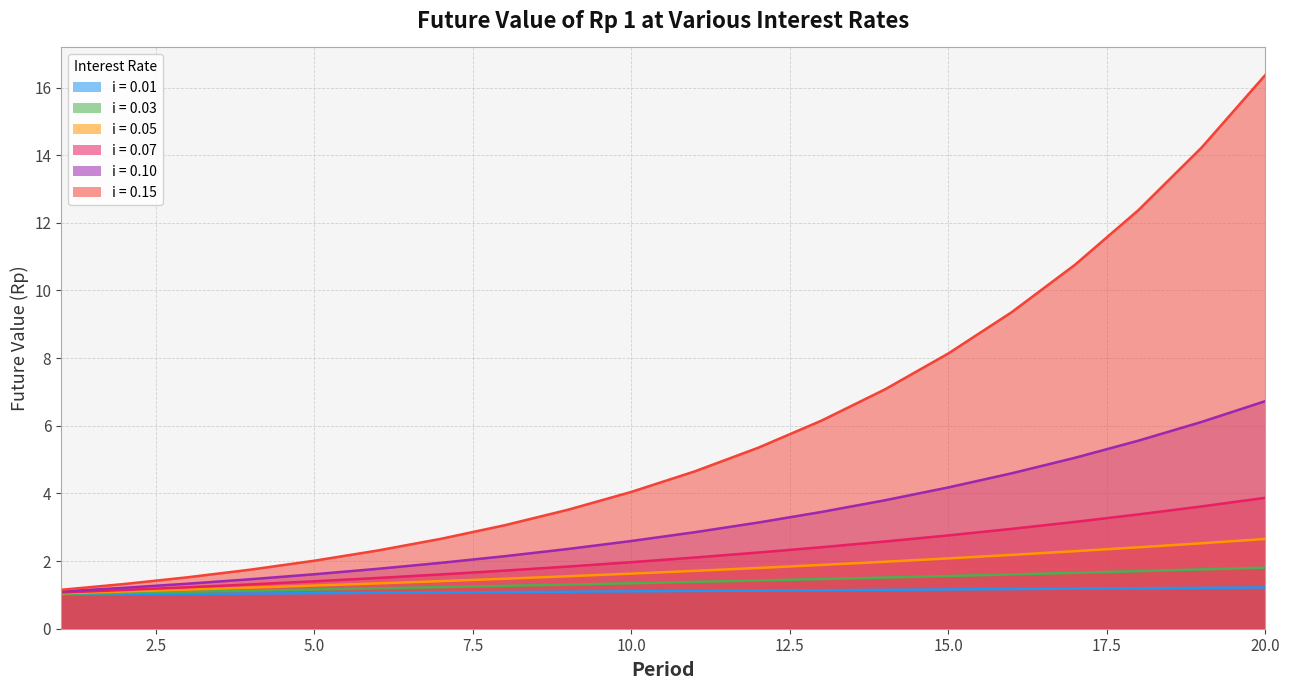

At 20, list the series in order from smallest to largest.

0.01, 0.03, 0.05, 0.07, 0.10, 0.15